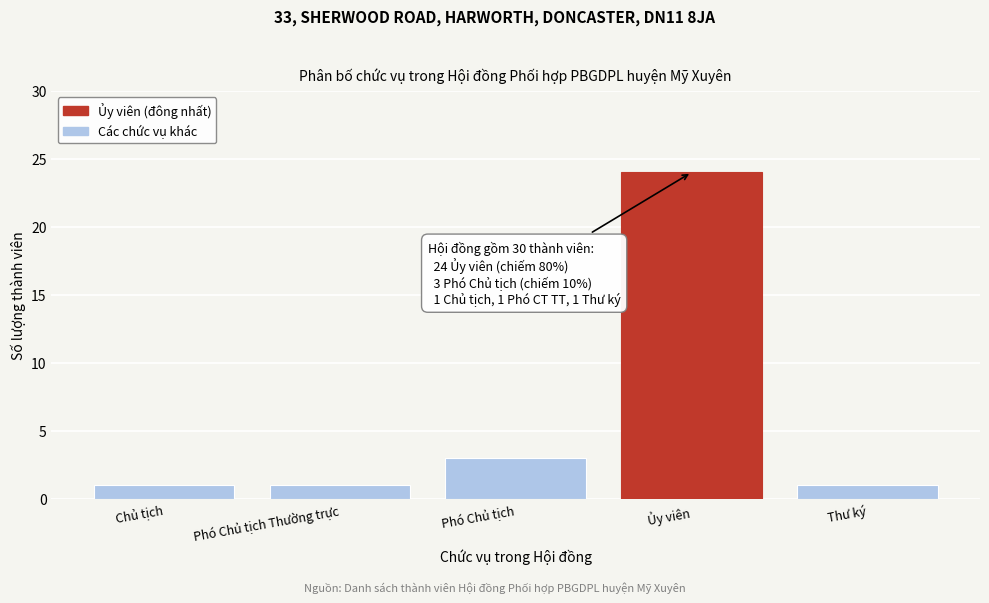

Reading left to right, what are all the values shown in this chart?

Chủ tịch=1	Phó Chủ tịch Thường trực=1	Phó Chủ tịch=3	Ủy viên=24	Thư ký=1